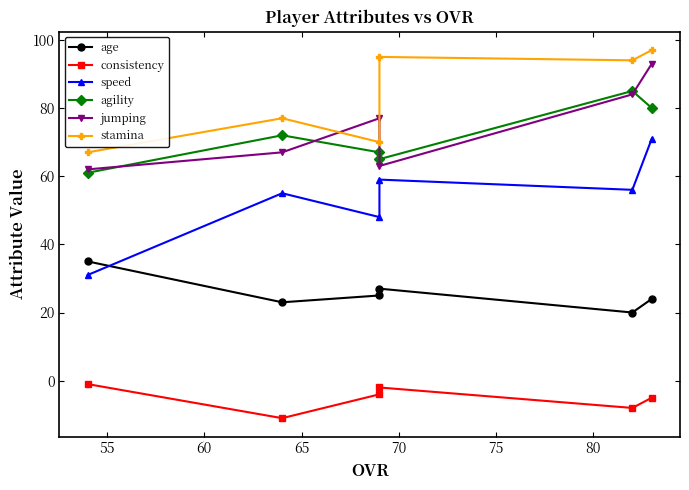

How many interior local valleys does the age series have?

2